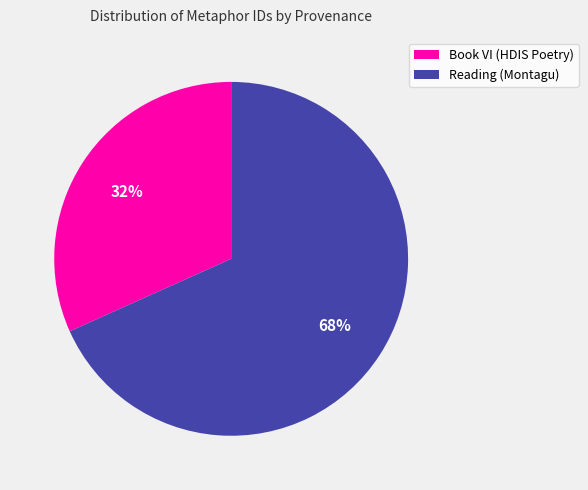

To the nearest percent, what portion does Reading (Montagu) represent?

68%